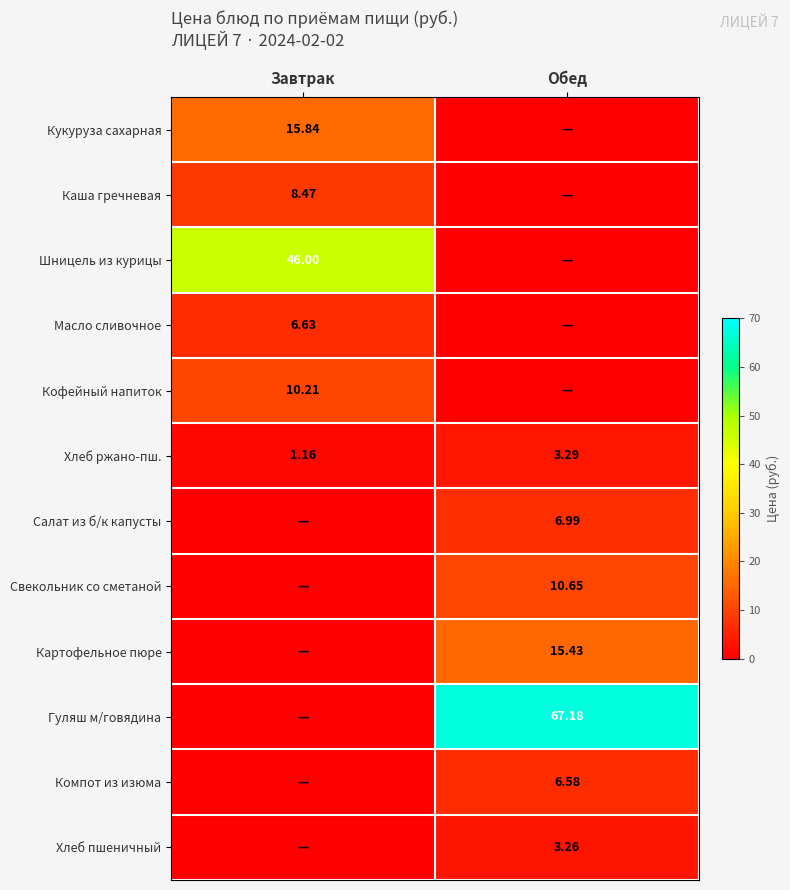

The value of Каша гречневая at Обед is -3.1. True or false?

False